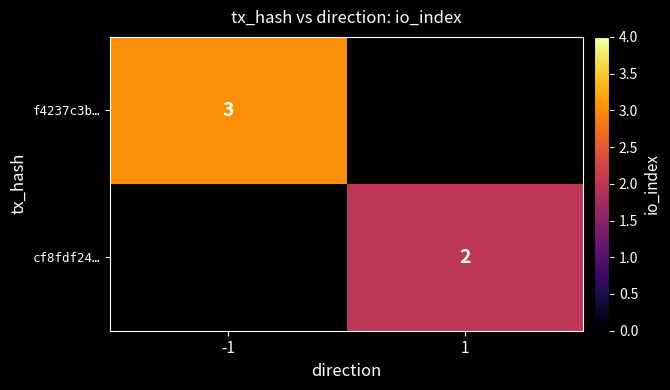

Is the value of f4237c3b… at -1 greater than the value of cf8fdf24… at 1?

Yes